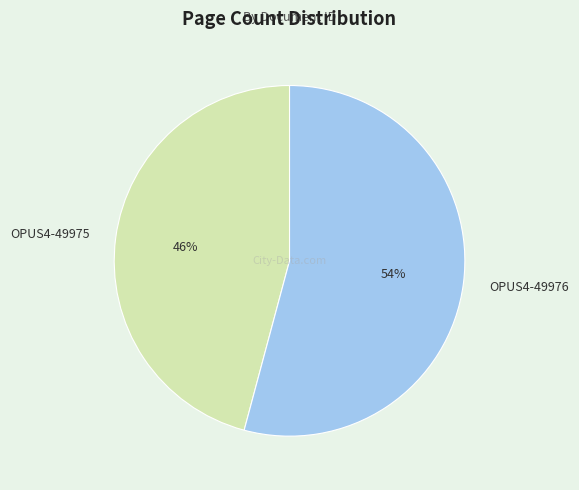

True or false: OPUS4-49976 accounts for 40% of the total.

False